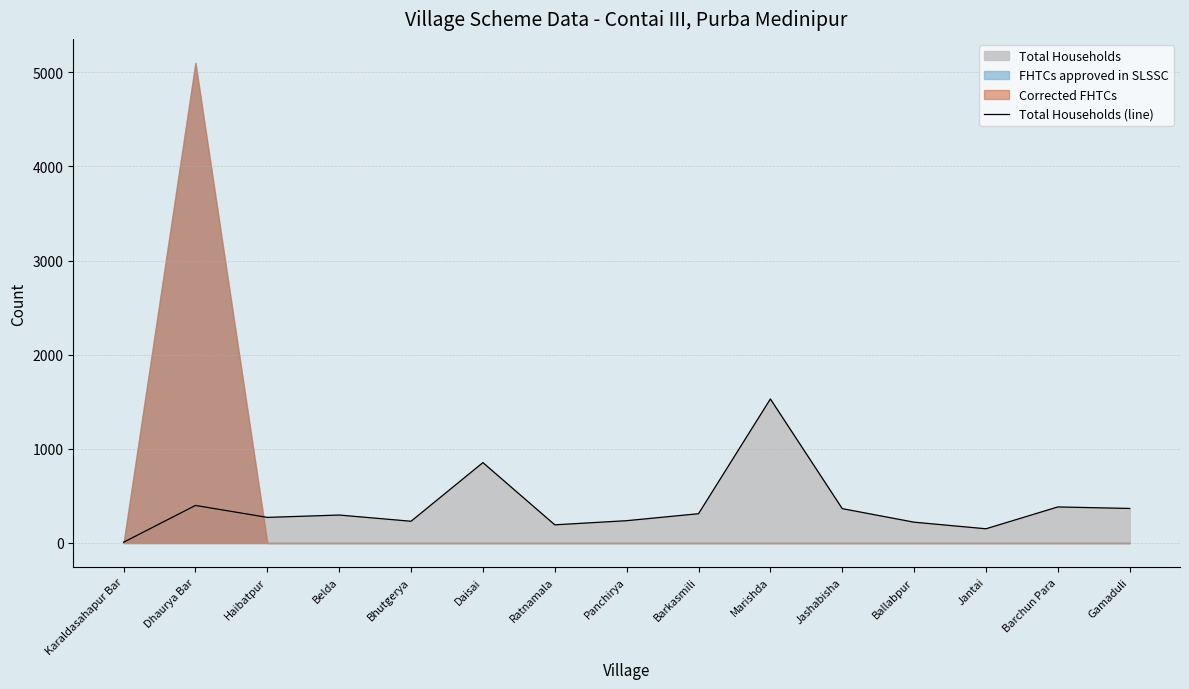

Reading right to left, extract all data points from this chart.

Gamaduli=367	Barchun Para=383	Jantai=151	Ballabpur=221	Jashabisha=365	Marishda=1530	Barkasmili=311	Panchirya=237	Ratnamala=193	Daisai=854	Bhutgerya=231	Belda=297	Haibatpur=272	Dhaurya Bar=399	Karaldasahapur Bar=8